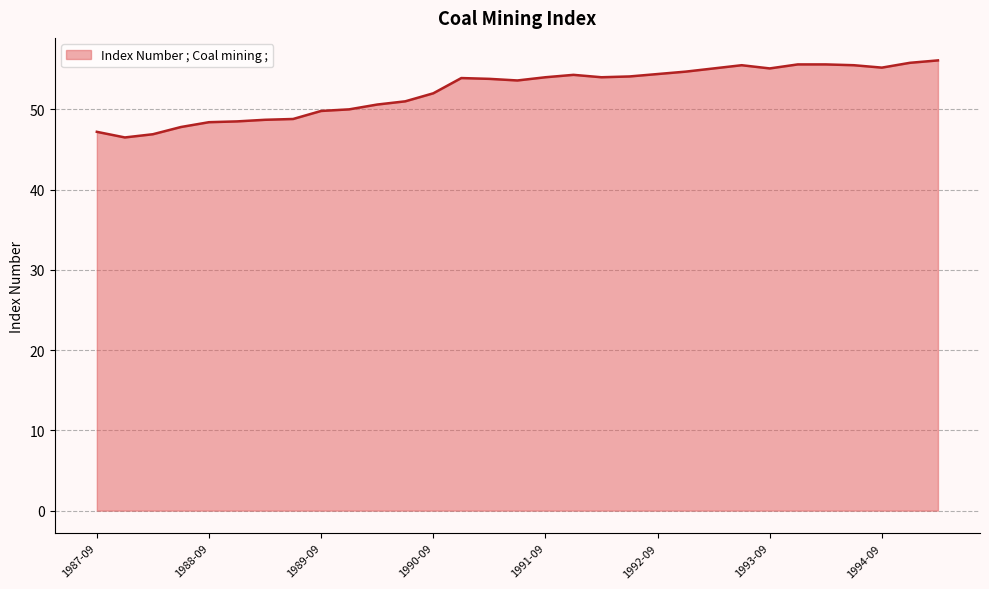

Is it true that the value at 1994-09 is 55.2?

True